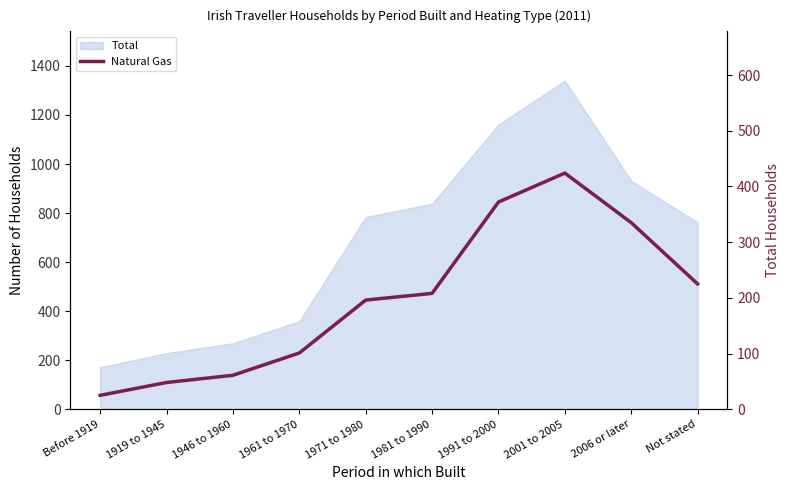

What position from the right is Not stated?

1